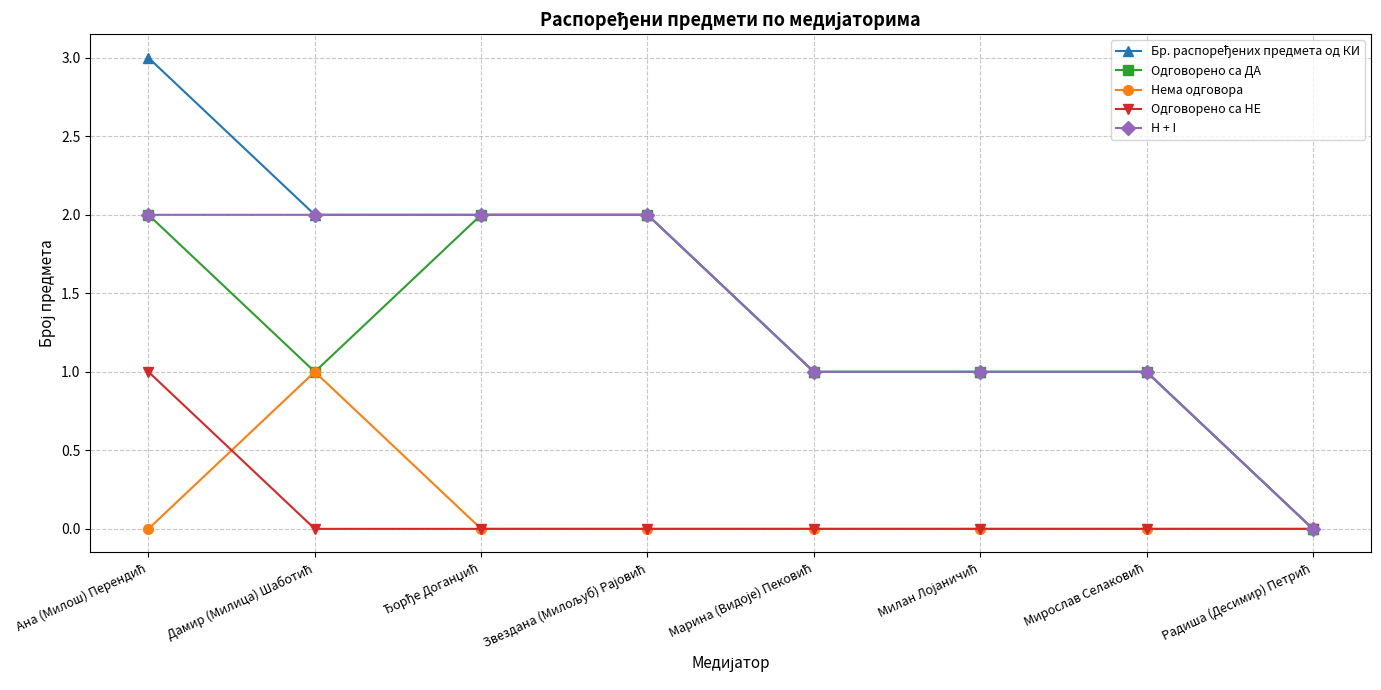

How many distinct data groups are displayed?

5